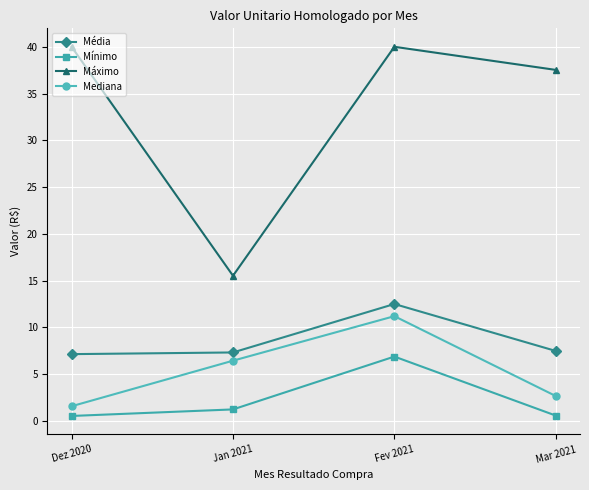

What is the difference between the maximum and second lowest values in the Mediana series?

8.5